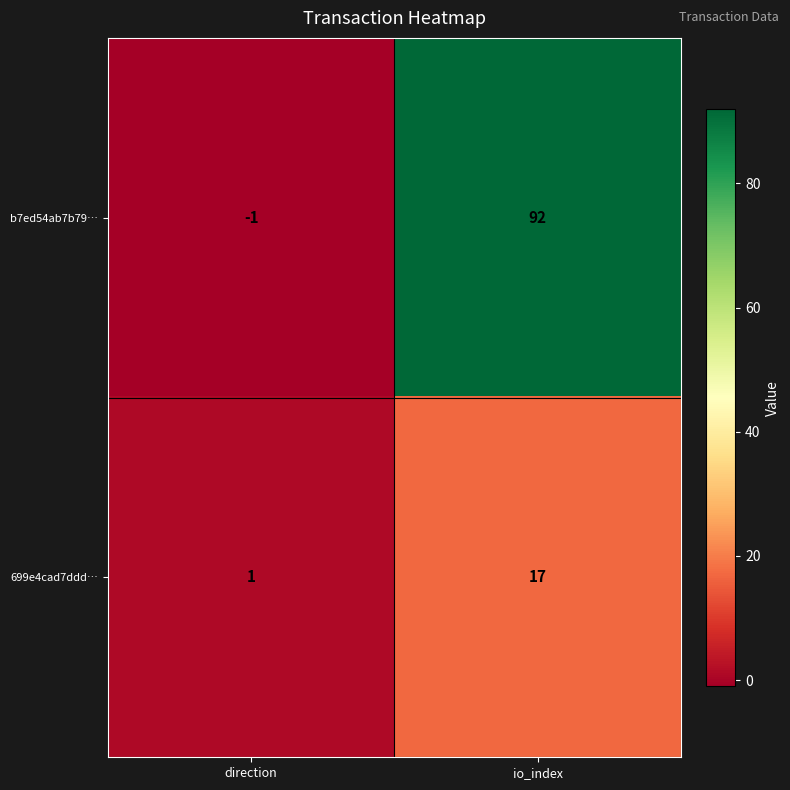

Rank the series by their average value, from lowest to highest.

699e4cad7ddd…, b7ed54ab7b79…